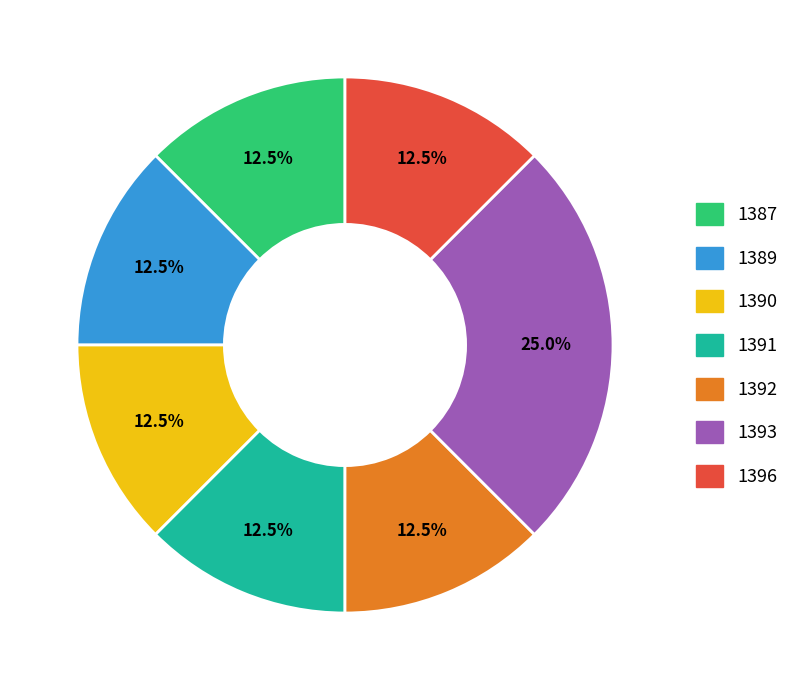

To the nearest percent, what is the average slice percentage?

14%